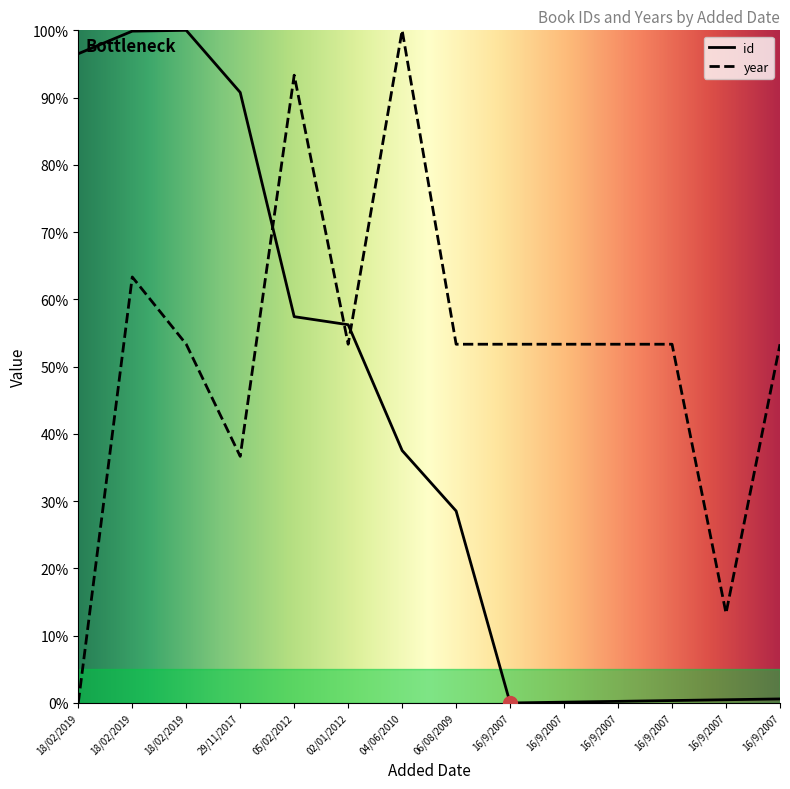

Rank the series by their average value, from highest to lowest.

year, id